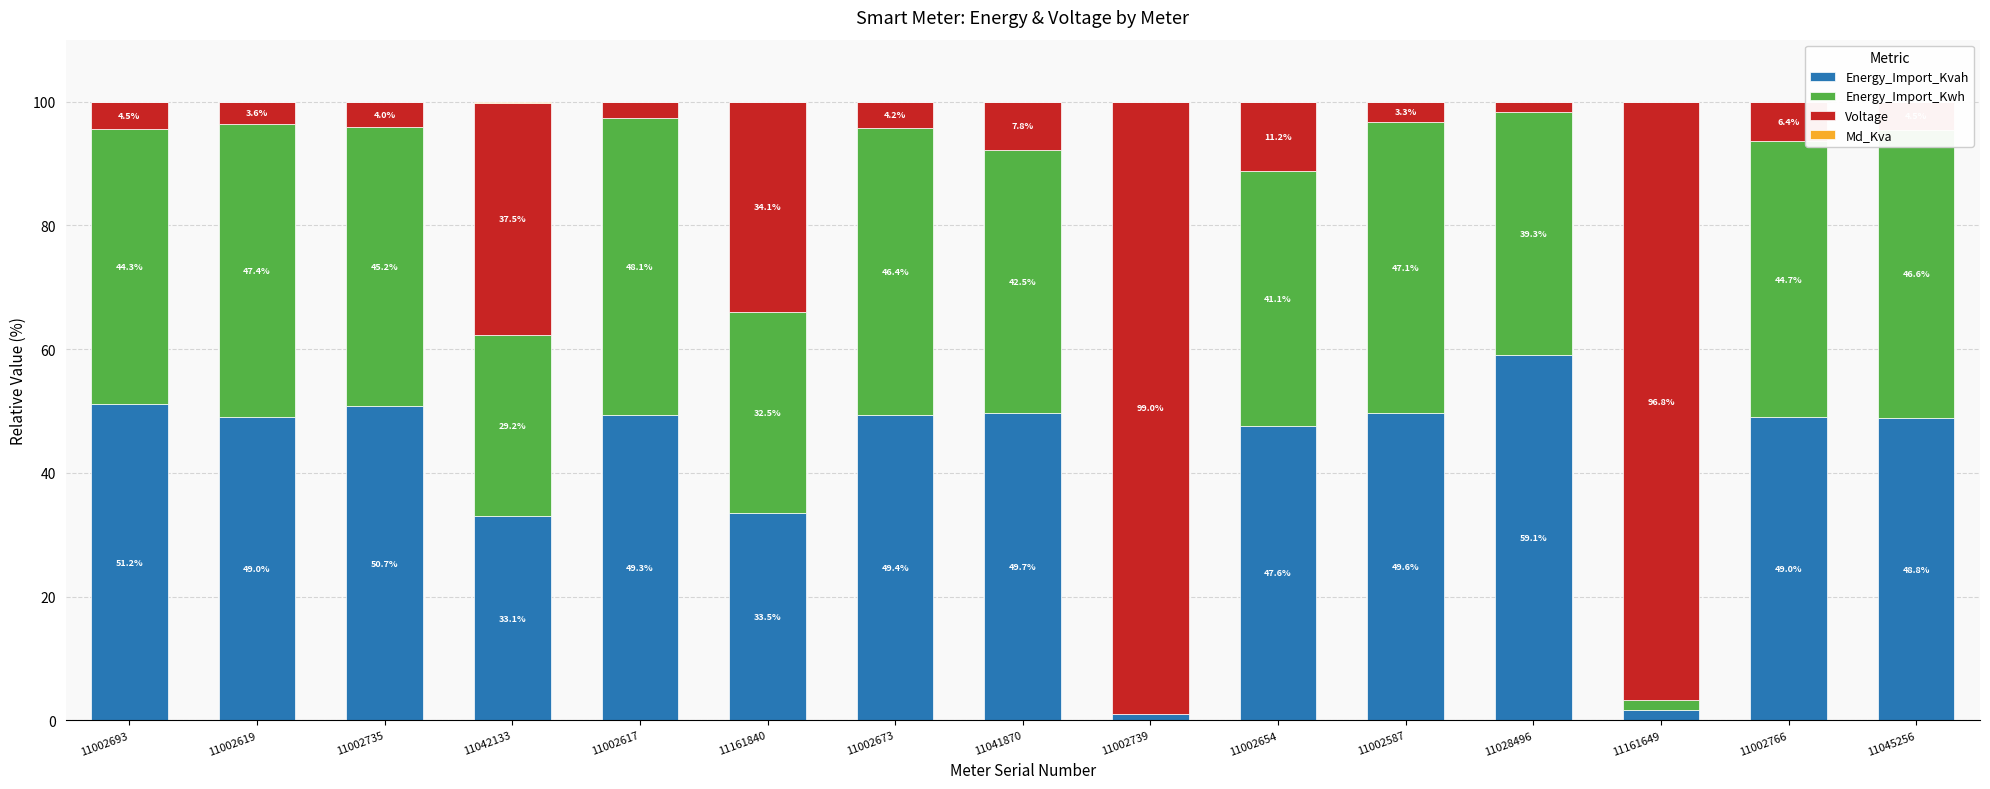

What is the sum of the Energy_Import_Kvah values at 11002587 and 11002619?

98.6